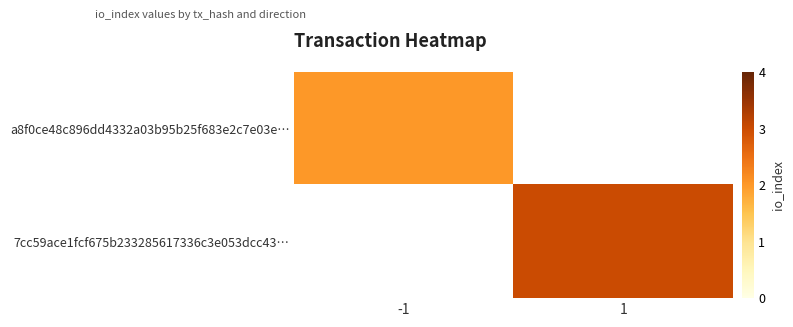

Which series has the widest spread of values?

a8f0ce48c896dd4332a03b95b25f683e2c7e03e…